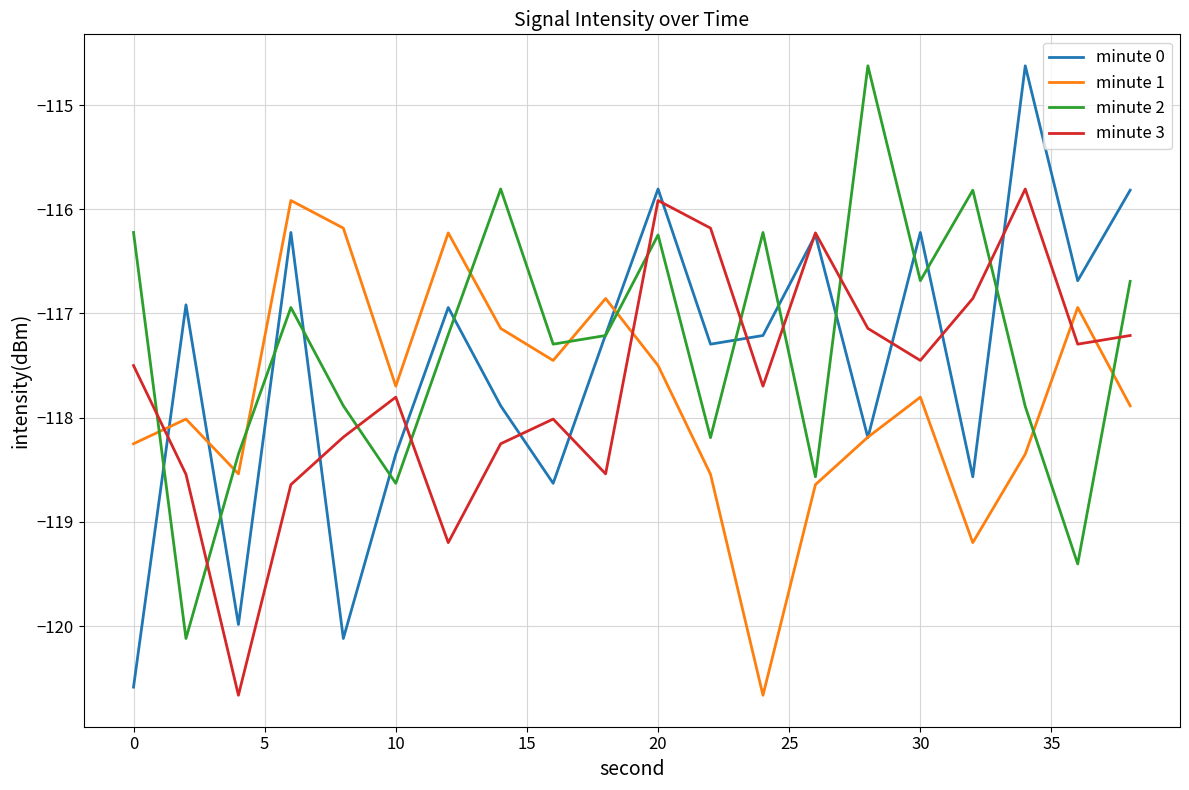

True or false: minute 3 and minute 1 cross at least once.

True